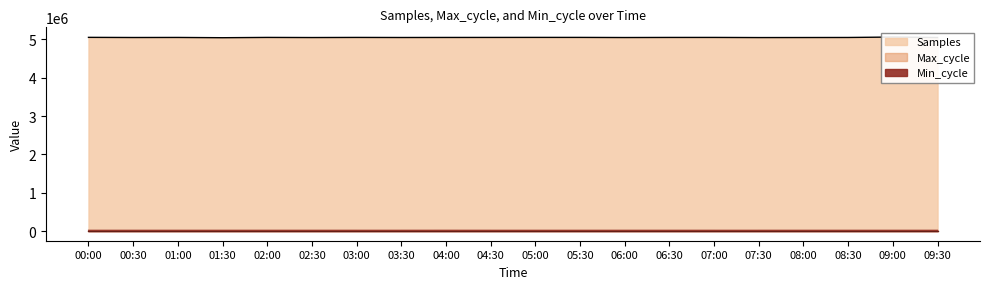

Is it true that Max_cycle equals 20015 at 09:00?

True